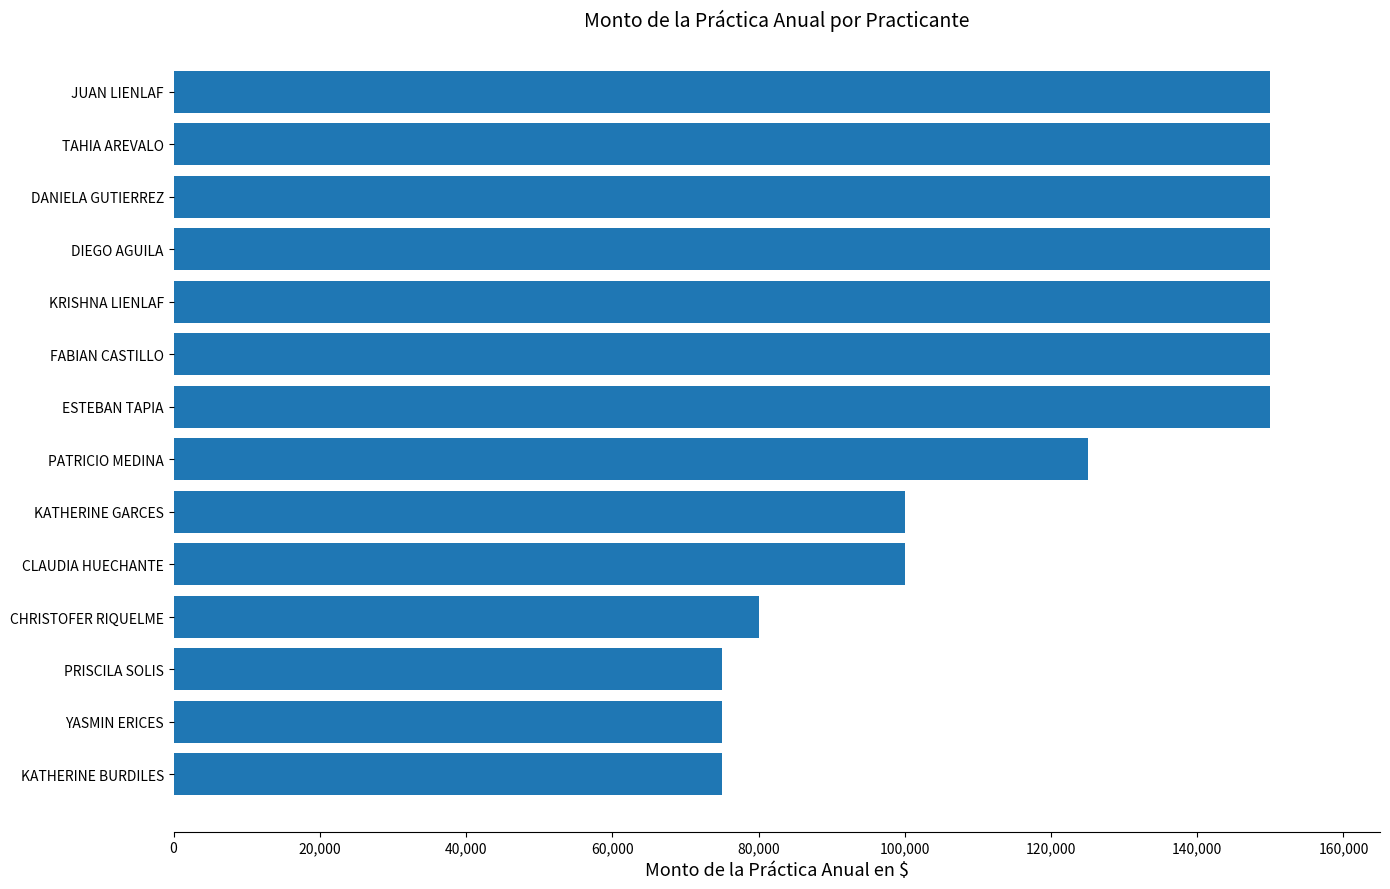

True or false: the data shows 111555 at KATHERINE BURDILES.

False